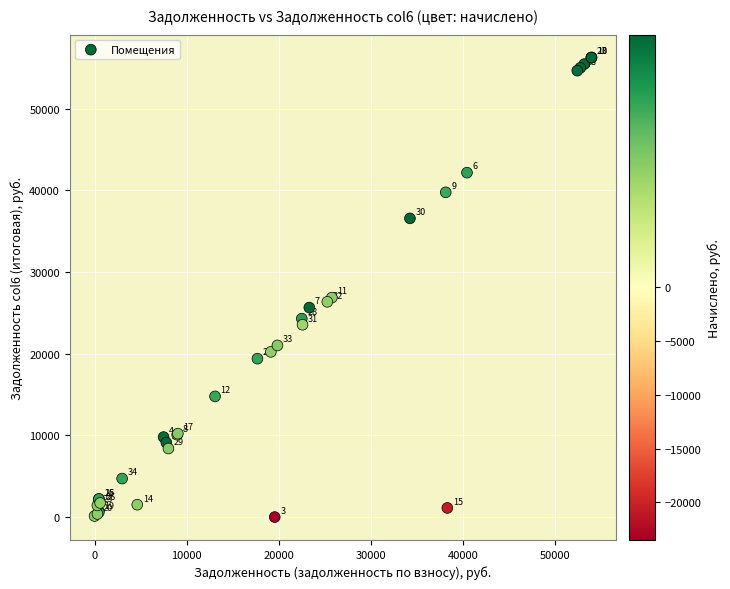

What Y value in the scatter plot is closest to 28128?

26868.0